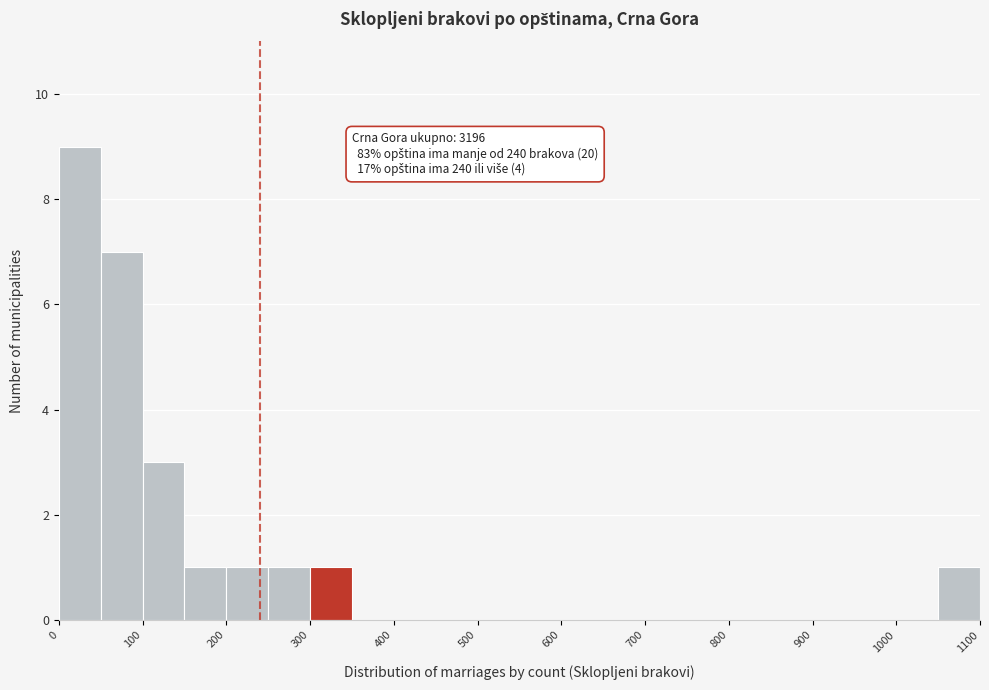

Over which range of the x-axis is the bar tallest?

0 to 50